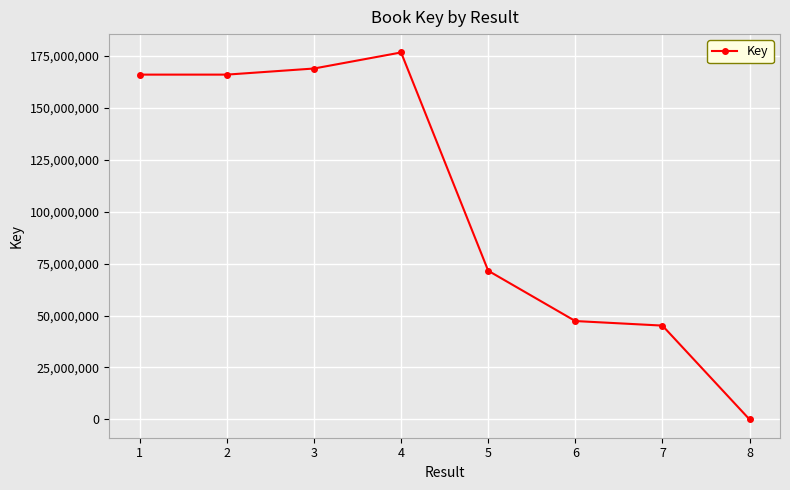

At which category does the data reach its first local peak?

4